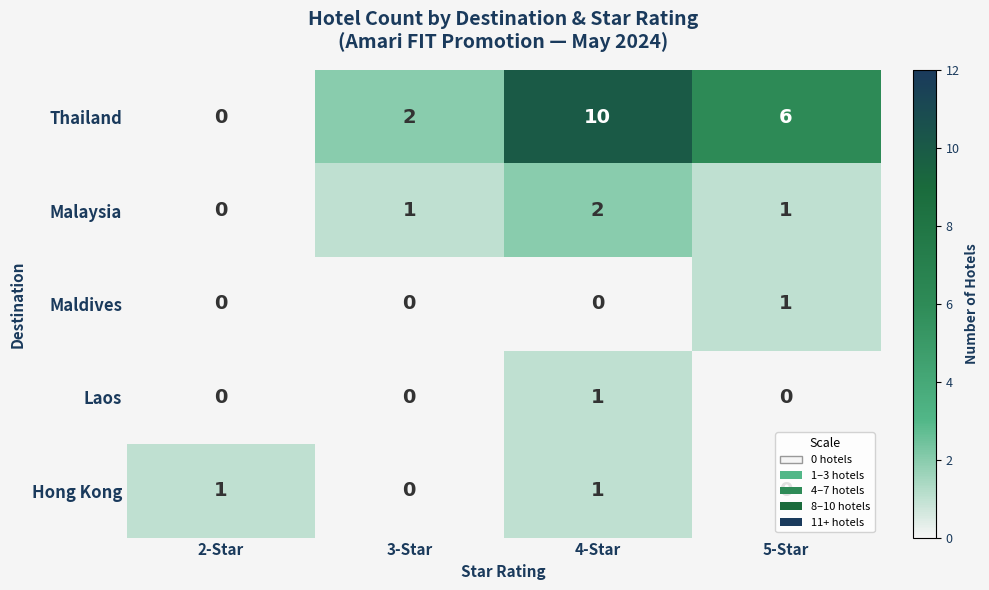

How many Hong Kong values are between 0 and 1?

4